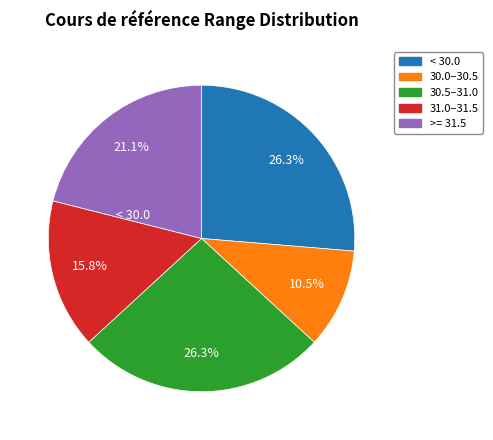

Is there a majority slice in this chart?

No